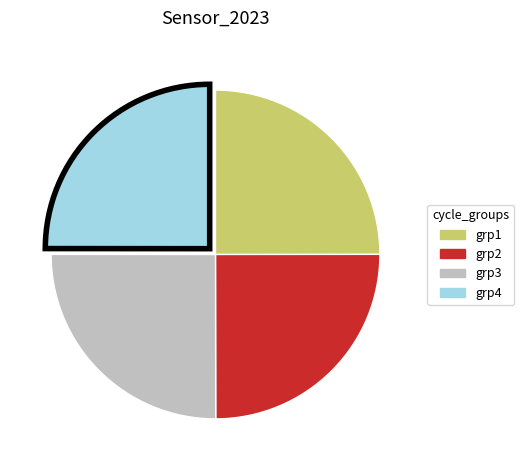

Is there any slice that represents more than half of the pie?

No